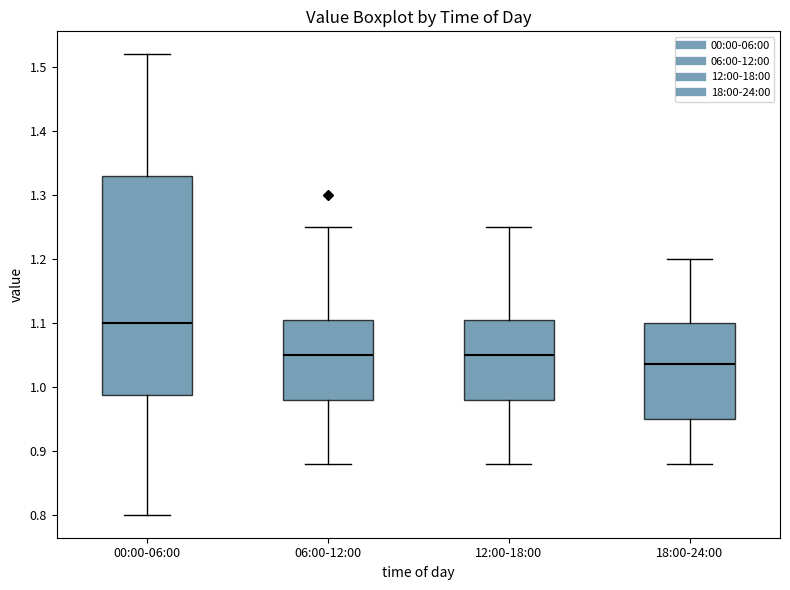

Reading left to right, read every box against the y-axis: the position of its median line, the range the box covers, and the ends of its whiskers. The values are not printed on the chart, so give them approximately, as read against the axis.

00:00-06:00: median 1.10, box 0.99 to 1.33, whiskers 0.80 to 1.52
06:00-12:00: median 1.05, box 0.98 to 1.11, whiskers 0.88 to 1.25
12:00-18:00: median 1.05, box 0.98 to 1.11, whiskers 0.88 to 1.25
18:00-24:00: median 1.04, box 0.95 to 1.10, whiskers 0.88 to 1.20